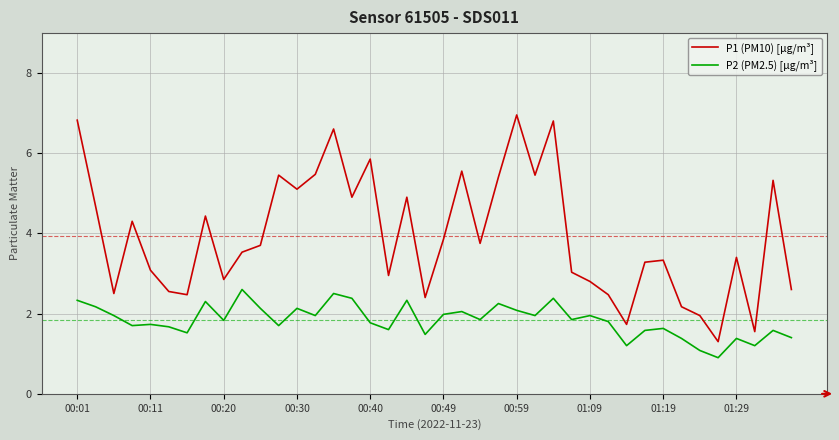

Which series has the largest range (max minus min)?

P1 (PM10) [µg/m³]